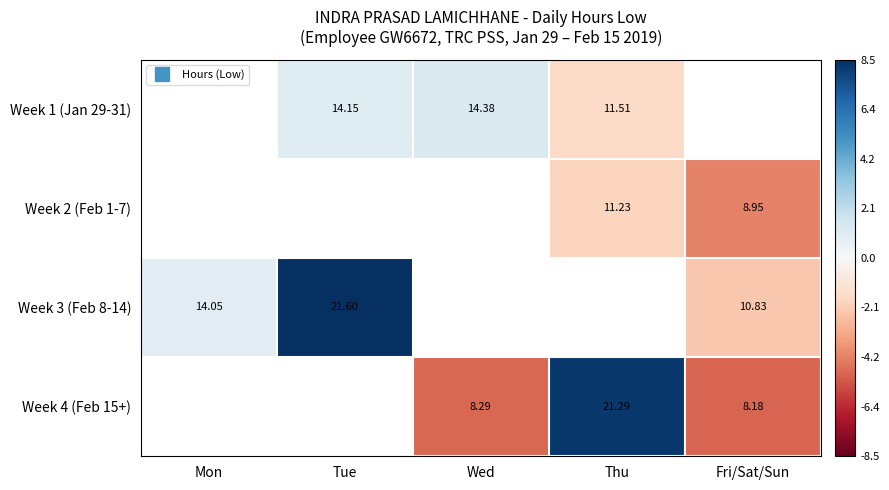

Which category has the lowest value across all series?

Fri/Sat/Sun